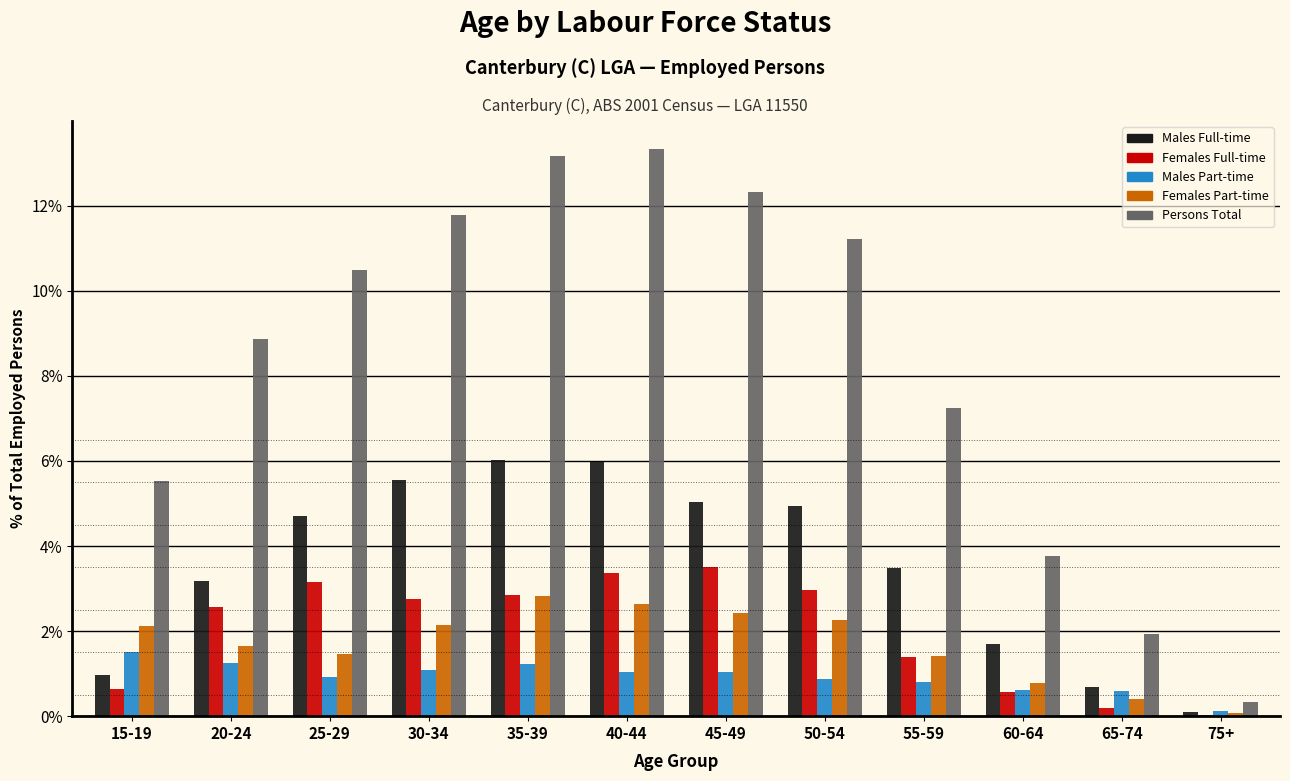

The Persons Total series shows 1.9 at 65-74. True or false?

True